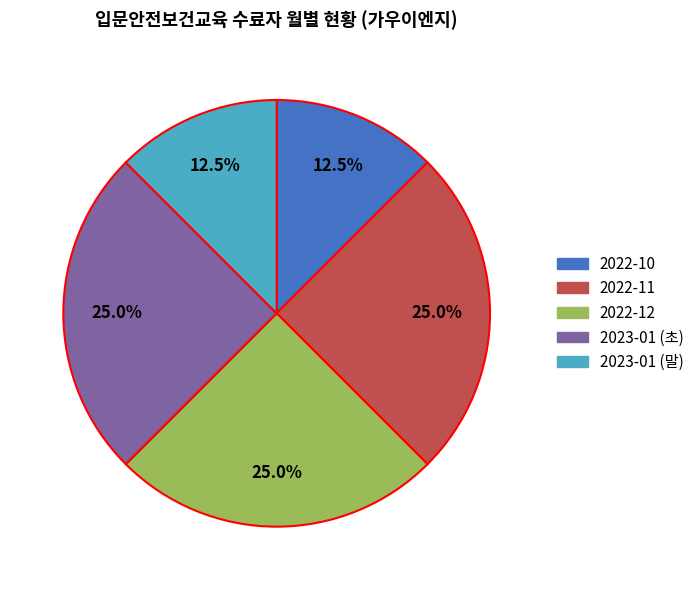

Is there a majority slice in this chart?

No